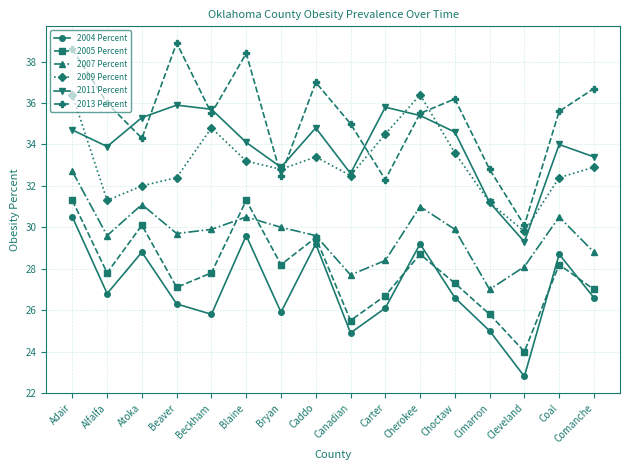

Which series changed the most between Atoka and Carter?

2005 Percent